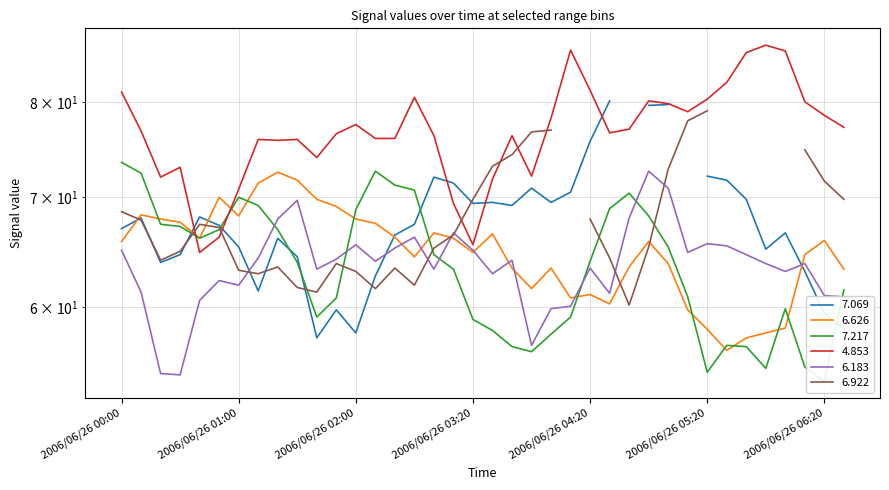

How many intersections are there between 4.853 and 7.217?

2